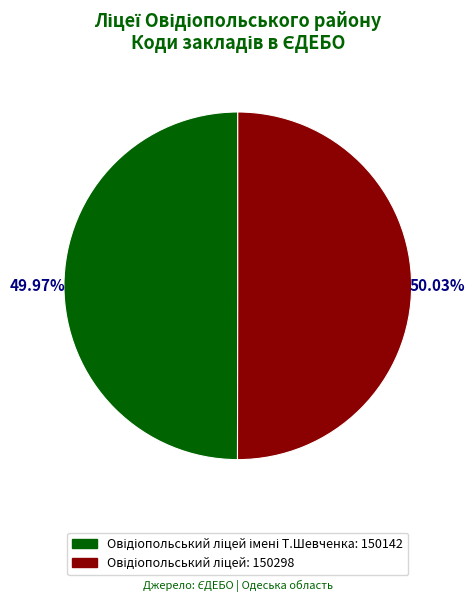

How many segments does this pie chart have?

2